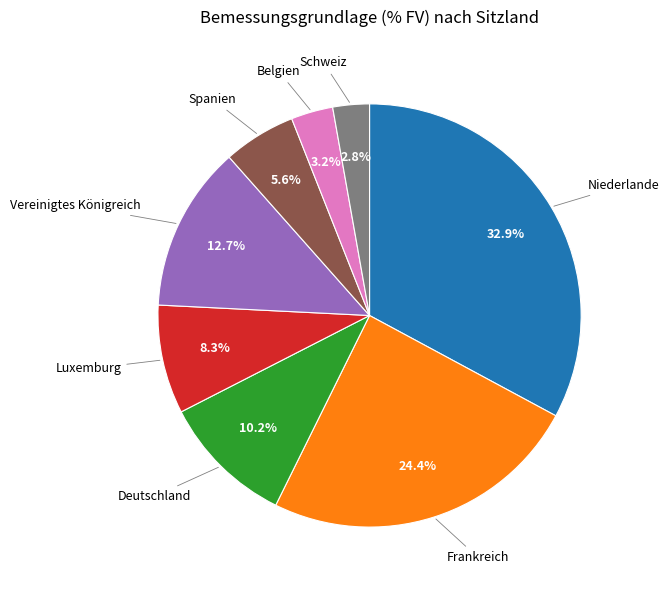

Is there a majority slice in this chart?

No